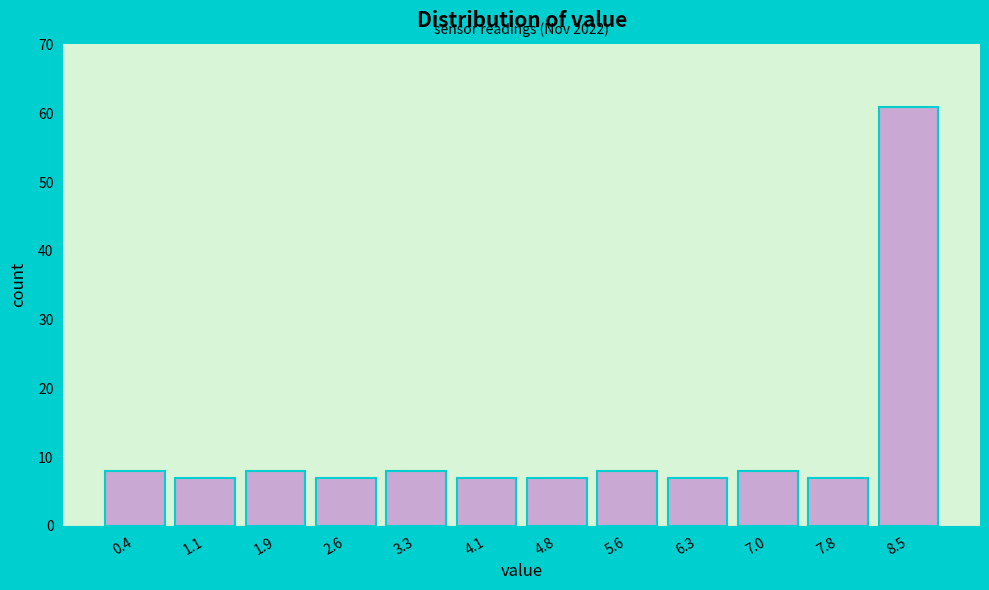

Over which range of the x-axis is the bar tallest?

8.2 to 8.9